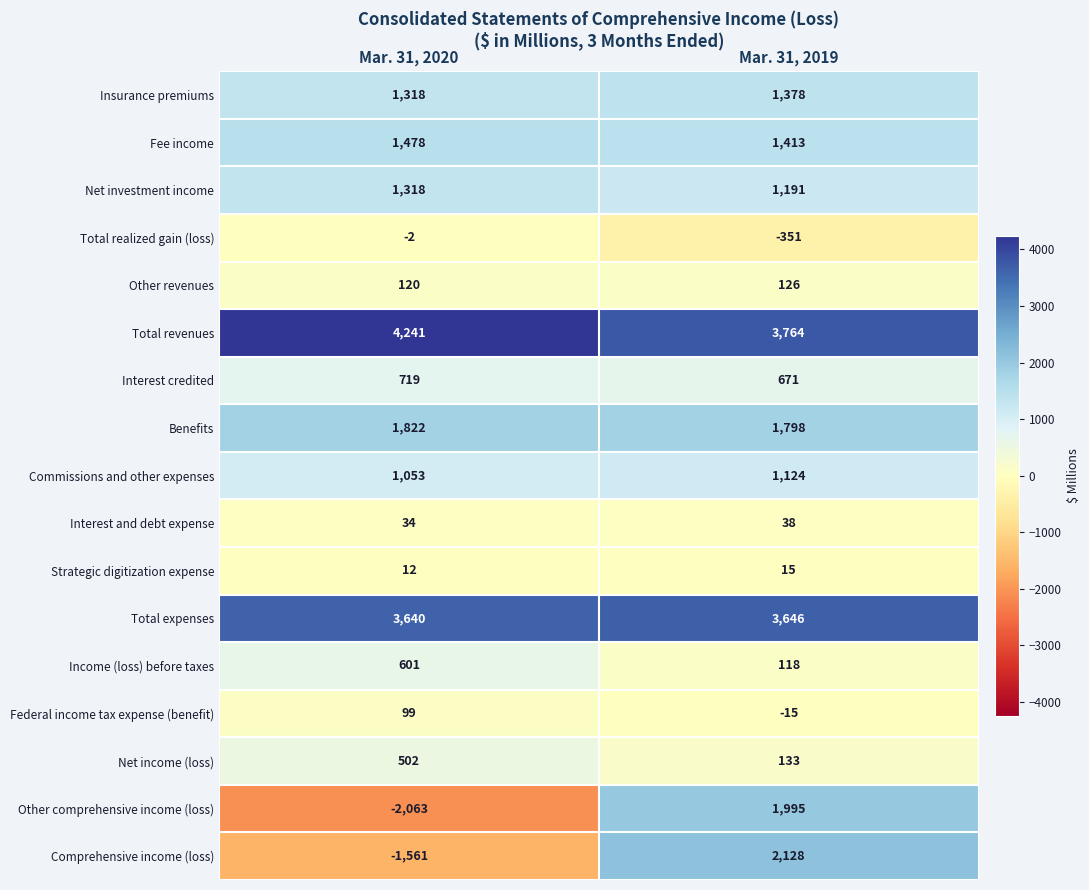

Rank the series by their maximum value, from lowest to highest.

Total realized gain (loss), Strategic digitization expense, Interest and debt expense, Federal income tax expense (benefit), Other revenues, Net income (loss), Income (loss) before taxes, Interest credited, Commissions and other expenses, Net investment income, Insurance premiums, Fee income, Benefits, Other comprehensive income (loss), Comprehensive income (loss), Total expenses, Total revenues